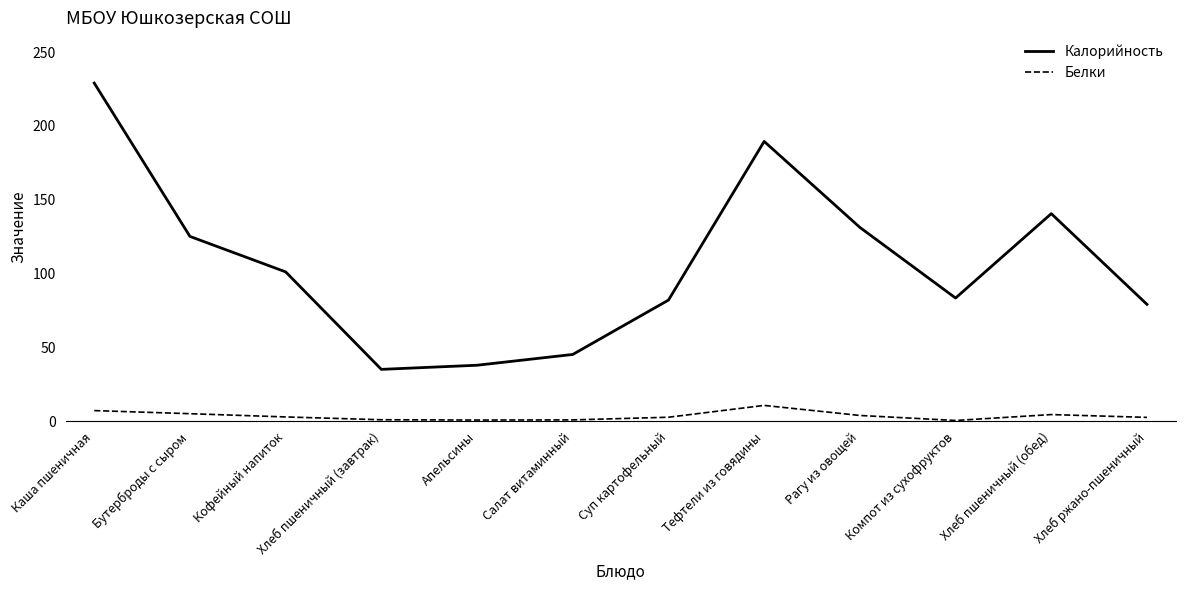

List the series in order of their overall mean, highest first.

Калорийность, Белки